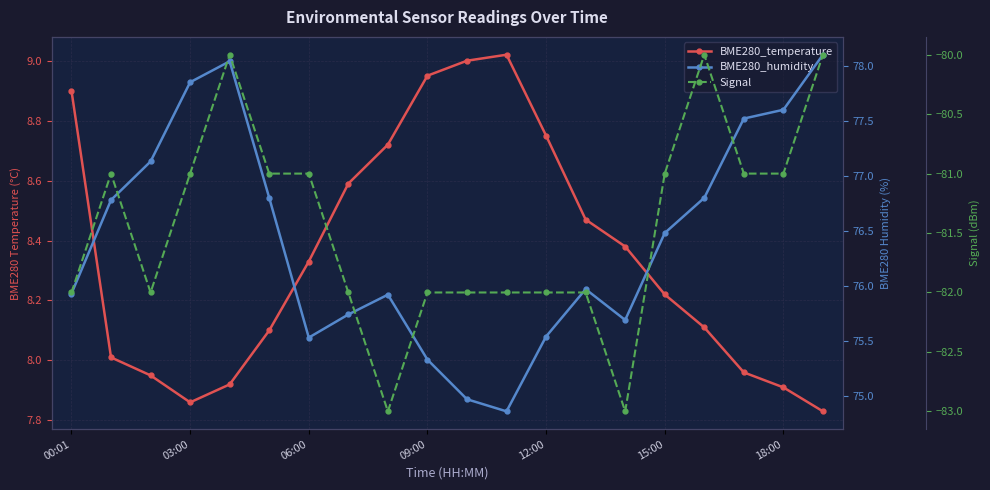

True or false: BME280_temperature has more than 1 interior local peaks.

False